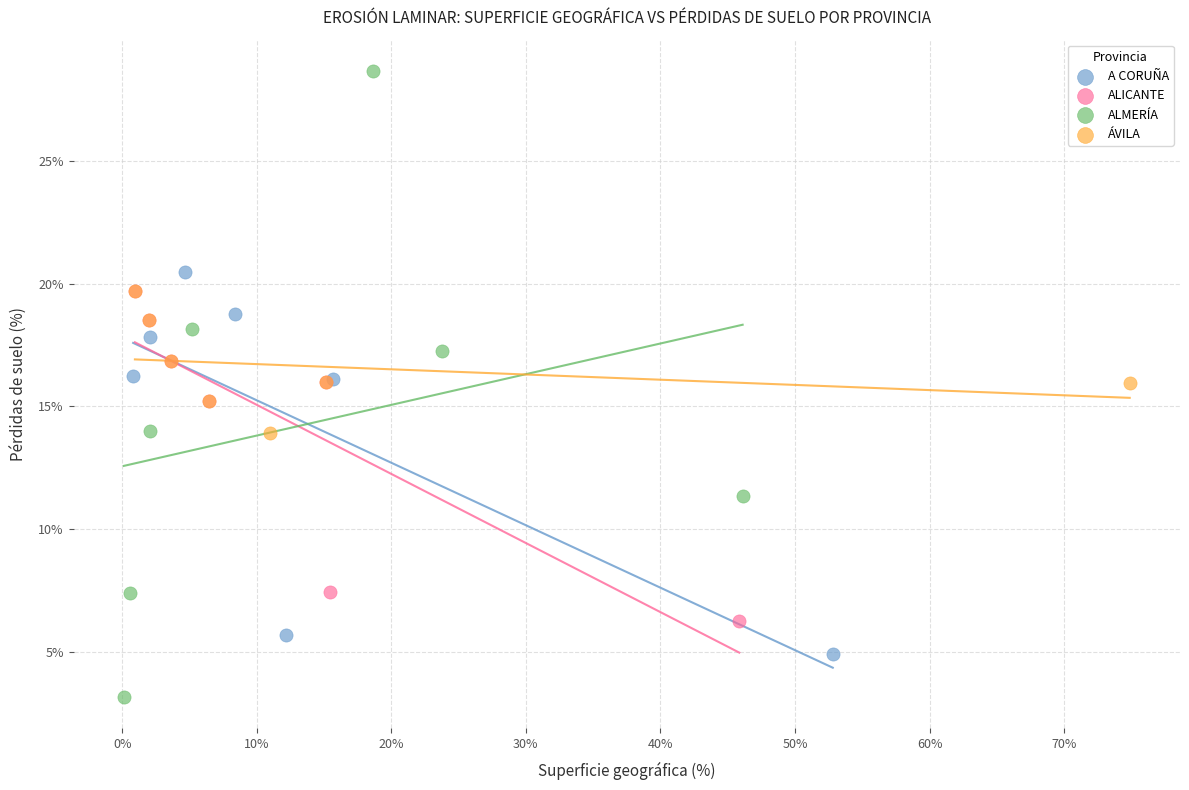

Which series has the widest spread of Y values?

ALMERÍA